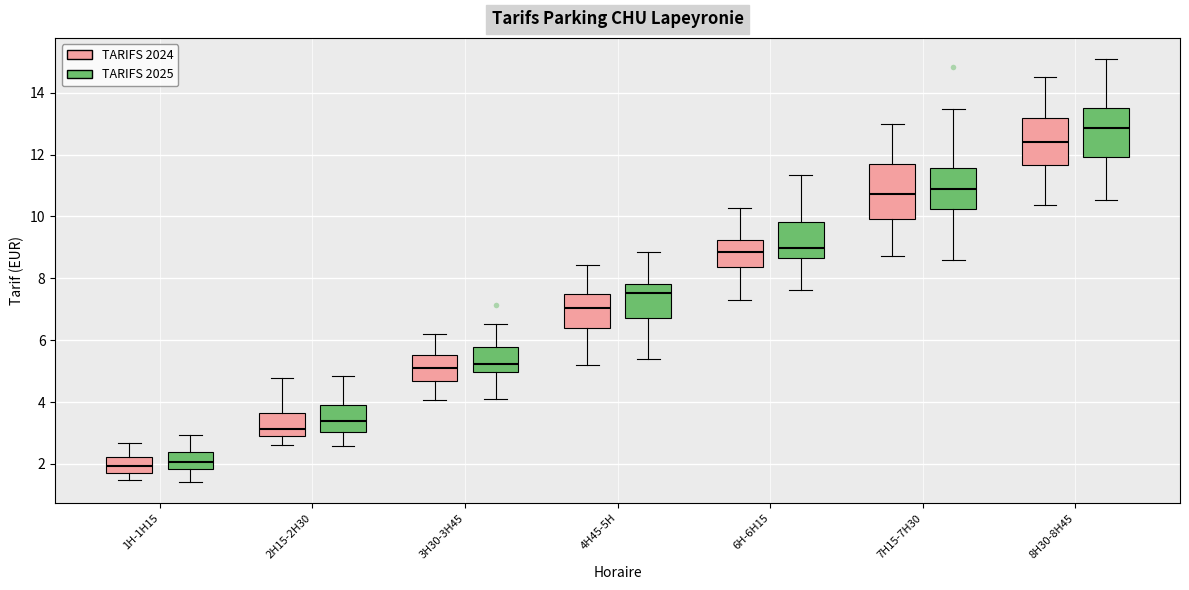

Reading left to right, transcribe this box plot: for each box, give where its median line is, the range the box spans, and where its two whiskers end, as read against the y-axis. The values are not printed on the chart, so give them approximately, as read against the axis.

1H-1H15 (TARIFS 2024): median 2.0, box 1.8 to 2.2, whiskers 1.4 to 2.6
1H-1H15 (TARIFS 2025): median 2.0, box 1.8 to 2.4, whiskers 1.4 to 3.0
2H15-2H30 (TARIFS 2024): median 3.2, box 2.8 to 3.6, whiskers 2.6 to 4.8
2H15-2H30 (TARIFS 2025): median 3.4, box 3.0 to 3.8, whiskers 2.6 to 4.8
3H30-3H45 (TARIFS 2024): median 5.0, box 4.6 to 5.6, whiskers 4.0 to 6.2
3H30-3H45 (TARIFS 2025): median 5.2, box 5.0 to 5.8, whiskers 4.0 to 6.6
4H45-5H (TARIFS 2024): median 7.0, box 6.4 to 7.4, whiskers 5.2 to 8.4
4H45-5H (TARIFS 2025): median 7.6, box 6.8 to 7.8, whiskers 5.4 to 8.8
6H-6H15 (TARIFS 2024): median 8.8, box 8.4 to 9.2, whiskers 7.4 to 10.2
6H-6H15 (TARIFS 2025): median 9.0, box 8.6 to 9.8, whiskers 7.6 to 11.4
7H15-7H30 (TARIFS 2024): median 10.8, box 10.0 to 11.6, whiskers 8.8 to 13.0
7H15-7H30 (TARIFS 2025): median 10.8, box 10.2 to 11.6, whiskers 8.6 to 13.4
8H30-8H45 (TARIFS 2024): median 12.4, box 11.6 to 13.2, whiskers 10.4 to 14.6
8H30-8H45 (TARIFS 2025): median 12.8, box 12.0 to 13.6, whiskers 10.6 to 15.0